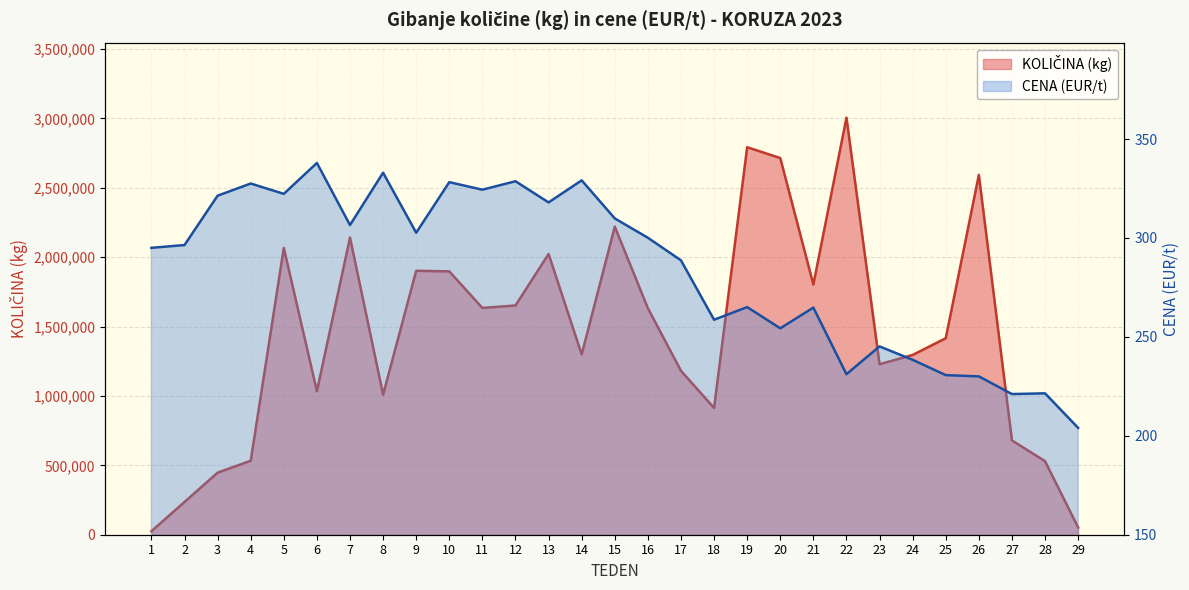

At which category does KOLIČINA (kg) reach its first local valley?

6